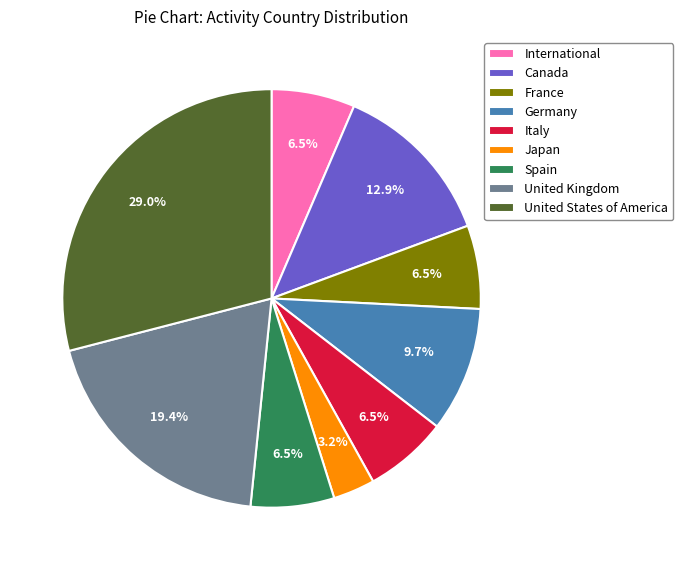

To the nearest percent, what is the difference between the largest and smallest slice percentages?

26%